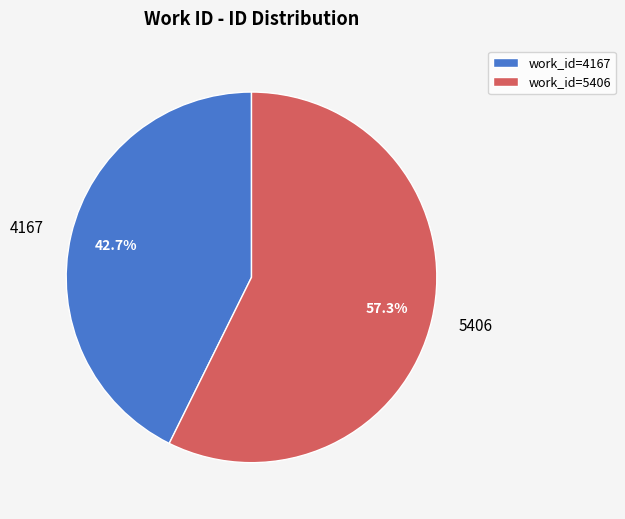

How many slices are in this pie chart?

2